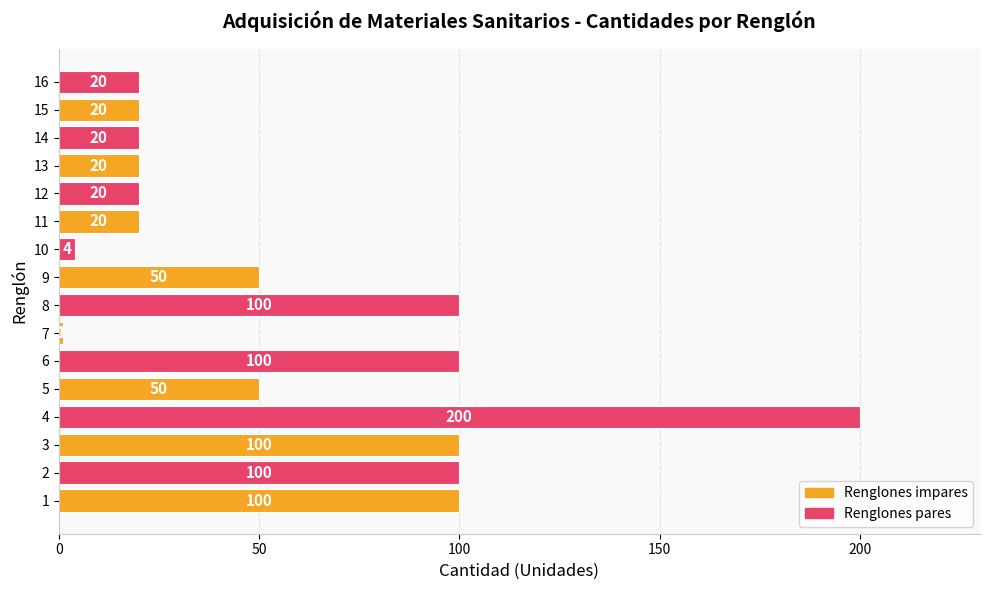

What is the smallest value displayed?

1